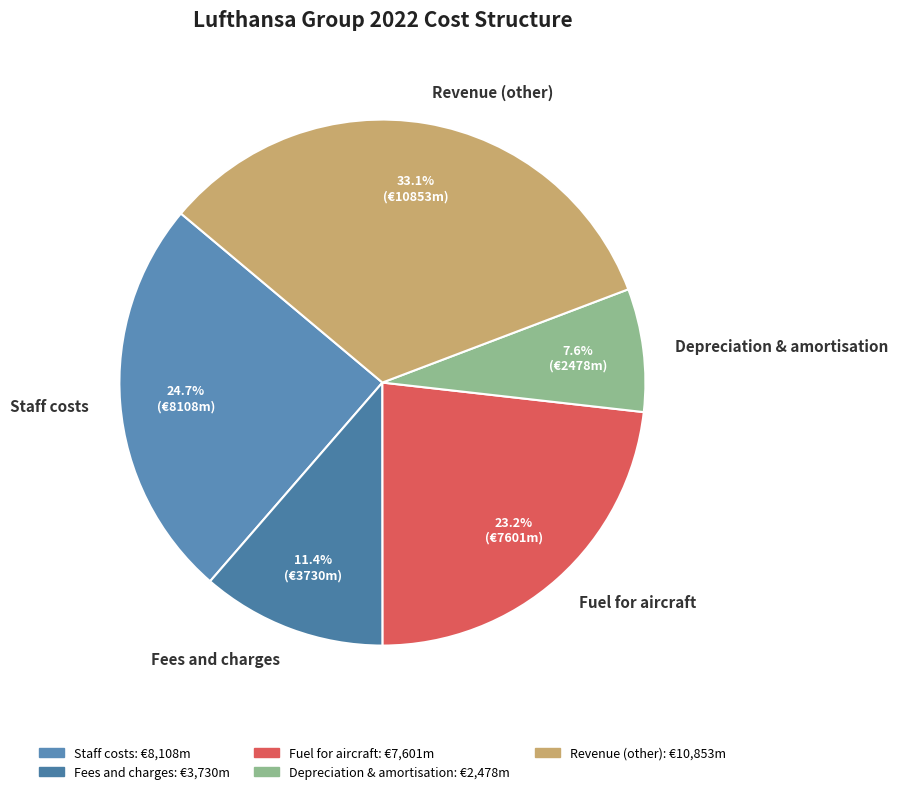

The Fees and charges slice represents 25% of the pie. True or false?

False